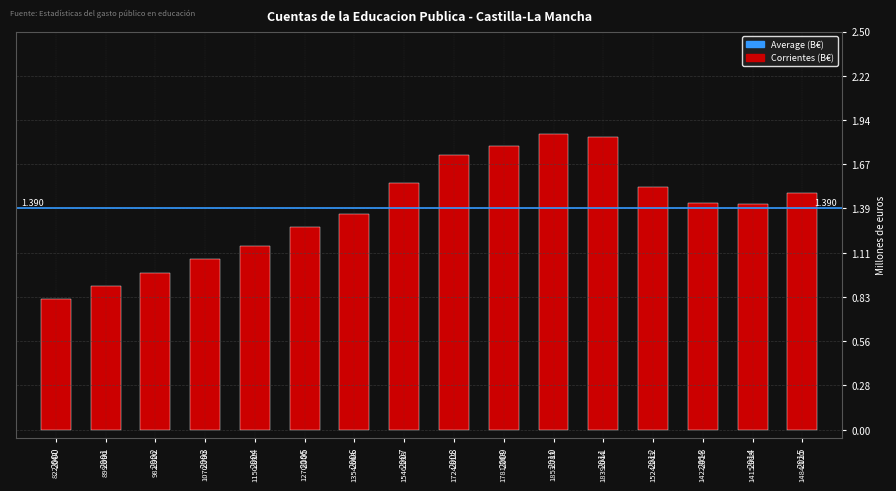

Which label corresponds to the largest value in the chart?

2010